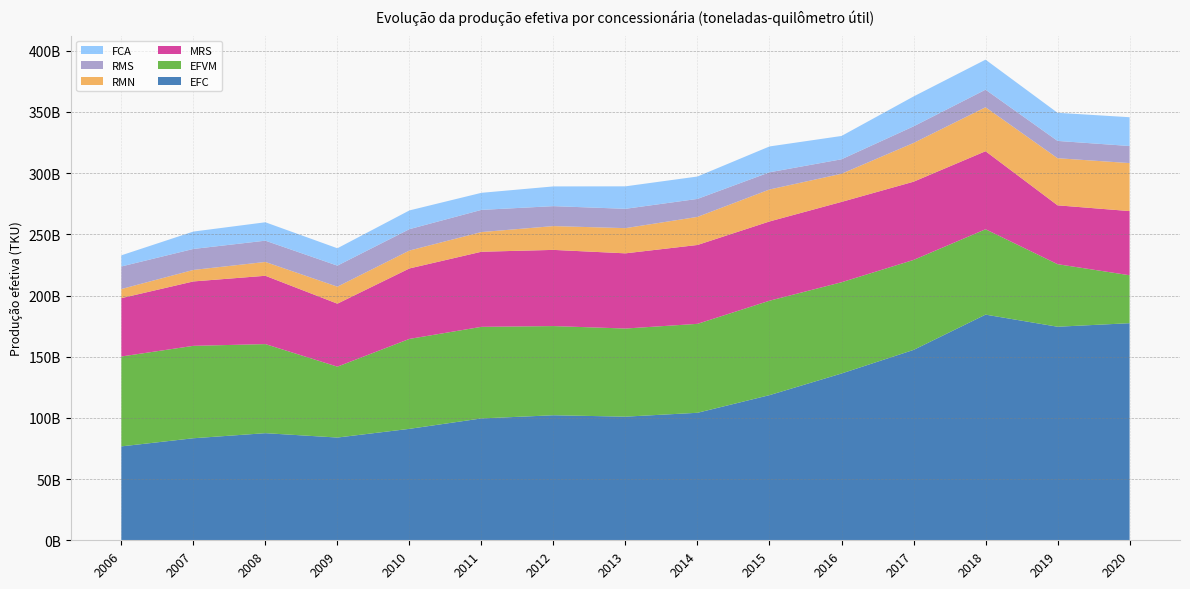

Reading right to left, list all the values displayed in this chart.

EFC: 2020=177376810365	2019=174485955732	2018=184375642877	2017=155537535773	2016=136268213635	2015=118583600192	2014=104177266706	2013=101010500150	2012=102157360107	2011=99566943519	2010=91051651064	2009=83948304230	2008=87515926944	2007=83367017838	2006=76724434524
EFVM: 2020=39170195719	2019=51105651805	2018=69751879648	2017=73517851514	2016=74558839550	2015=77156920376	2014=72669594787	2013=72009164388	2012=72866080644	2011=74830478975	2010=73480557535	2009=57927693244	2008=72779862762	2007=75508482772	2006=73439941155
MRS: 2020=52431054066	2019=48088214359	2018=63764601243	2017=63909017271	2016=65645671278	2015=64754142045	2014=64433533846	2013=61427409311	2012=62241499163	2011=61360642317	2010=57572346308	2009=51444108646	2008=55821880167	2007=52614782301	2006=47676469201
RMN: 2020=39208917687	2019=38495569857	2018=35919208072	2017=31662704399	2016=22997635090	2015=26110073358	2014=22948406067	2013=20594069333	2012=19450932279	2011=16073366471	2010=14618305916	2009=13886811259	2008=11296926639	2007=9393522609	2006=7446149877
RMS: 2020=13962432929	2019=14124563395	2018=14358390578	2017=13555779898	2016=11831400448	2015=14058082472	2014=14692355521	2013=15789282111	2012=16297213865	2011=18121387639	2010=17473578913	2009=17195534469	2008=17378341458	2007=17147478154	2006=18422800560
FCA: 2020=23512290613	2019=22972498320	2018=24527982897	2017=24429917781	2016=19045128409	2015=21121228598	2014=18298873054	2013=18362716007	2012=16112942787	2011=13945640409	2010=15315036845	2009=14187303487	2008=15039847786	2007=14202018646	2006=9111879554